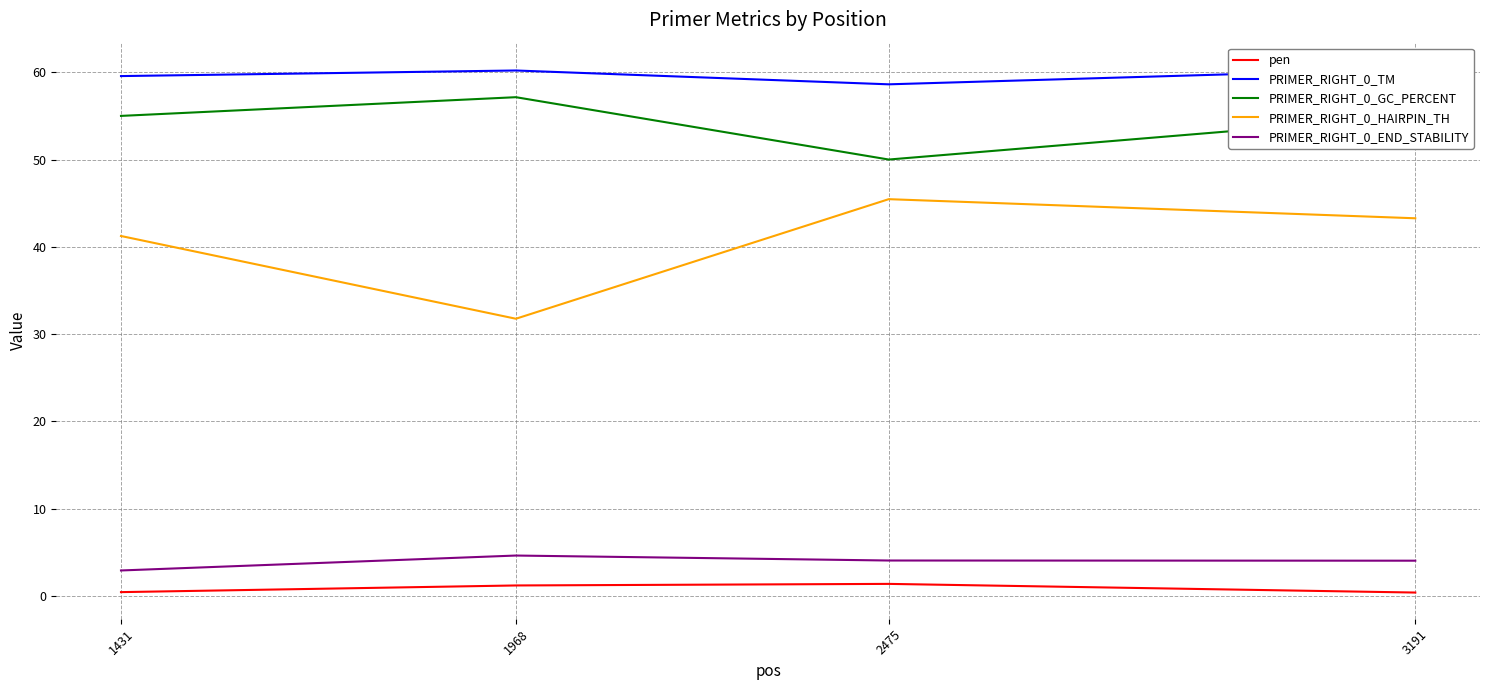

At which label is PRIMER_RIGHT_0_HAIRPIN_TH closest to 38?

1431